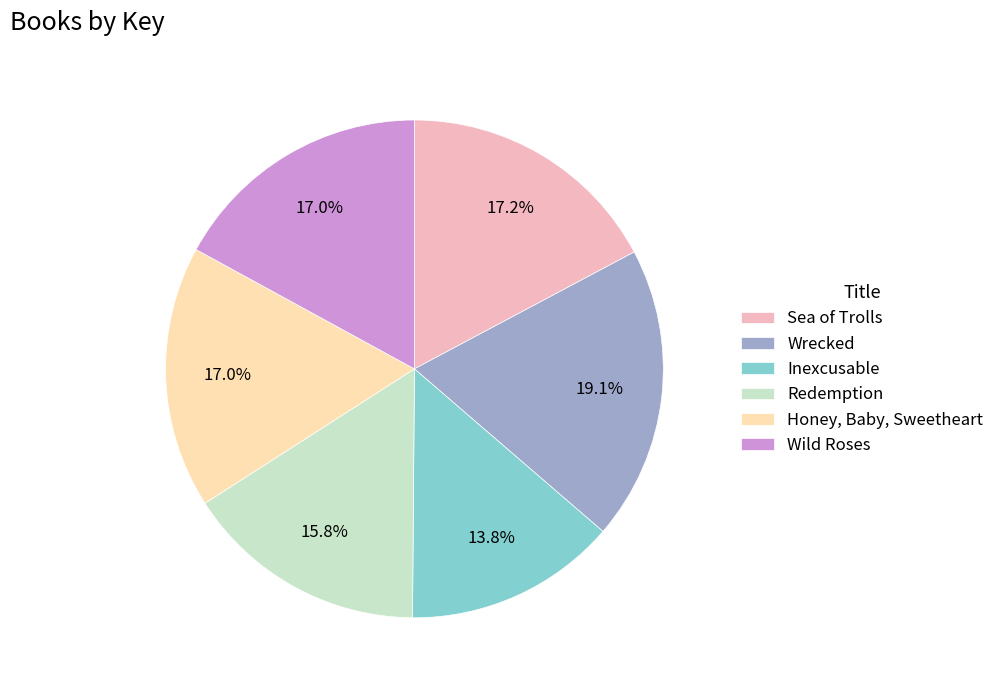

Approximately how many times larger is the value at Redemption compared to Wild Roses?

0.9